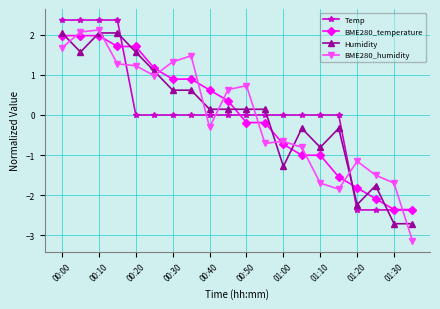

What is the value of the Humidity point at the 5th from the left?

1.6